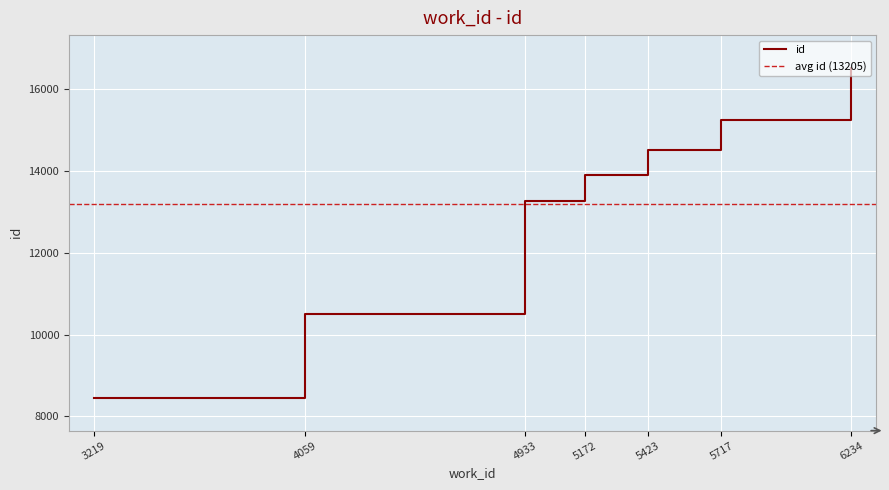

Read the value at 4933, to the nearest 10.

13270